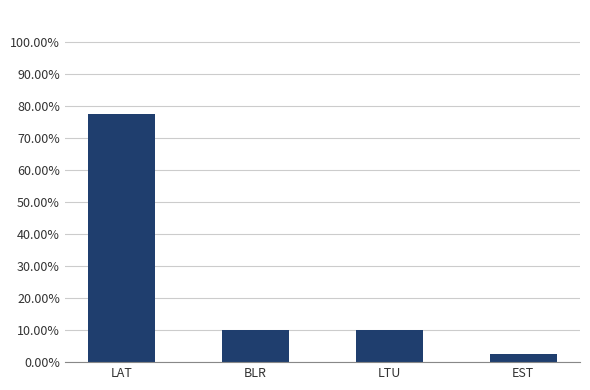

The value at LAT is 77.5. True or false?

True